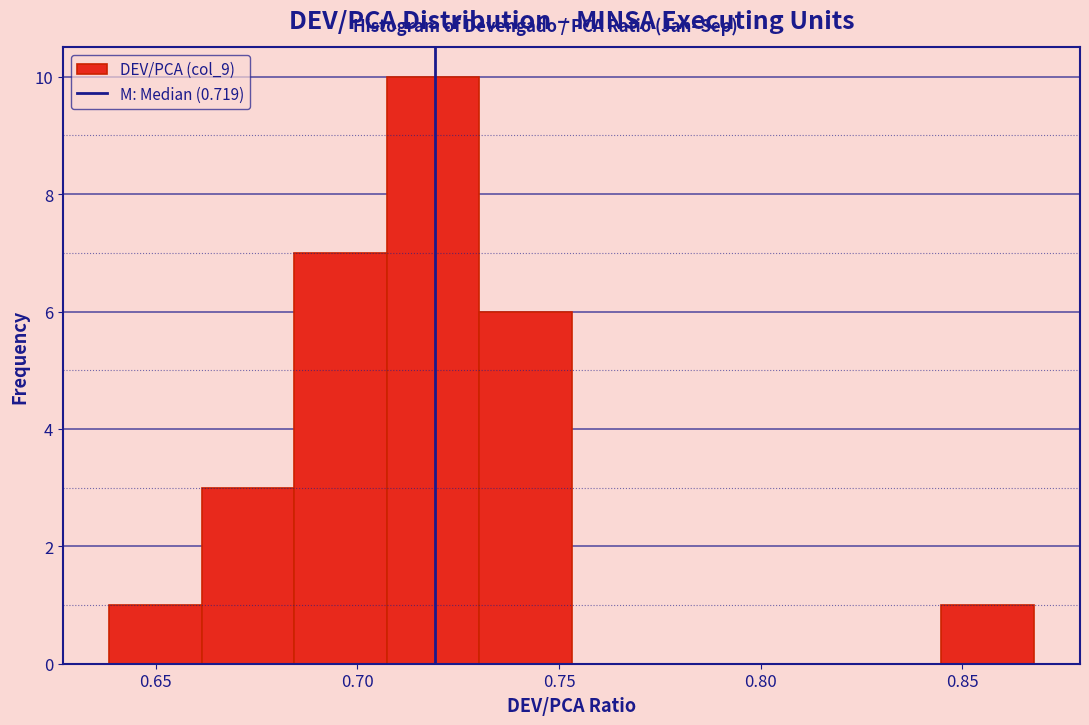

Reading left to right, list every bar in this chart as the range it spans on the x-axis followed by its height. Neither the bar edges nor the heights are printed on the chart, so give them approximately, as read against the axes.

0.640 to 0.660: 1
0.660 to 0.685: 3
0.685 to 0.705: 7
0.705 to 0.730: 10
0.730 to 0.755: 6
0.755 to 0.775: 0
0.775 to 0.800: 0
0.800 to 0.820: 0
0.820 to 0.845: 0
0.845 to 0.870: 1